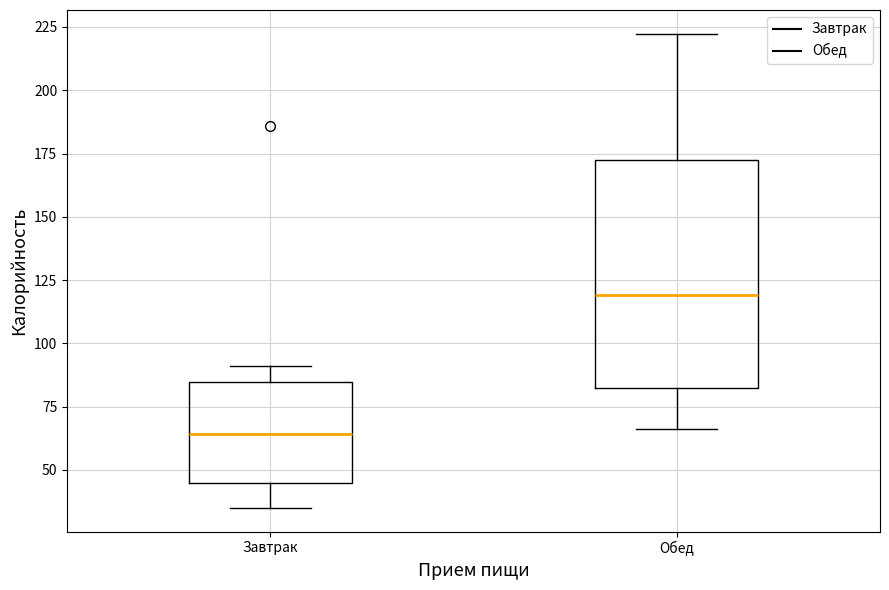

Reading left to right, transcribe this box plot: for each box, give where its median line is, the range the box spans, and where its two whiskers end, as read against the y-axis. The values are not printed on the chart, so give them approximately, as read against the axis.

Завтрак: median 65, box 45 to 85, whiskers 35 to 90
Обед: median 120, box 80 to 175, whiskers 65 to 220